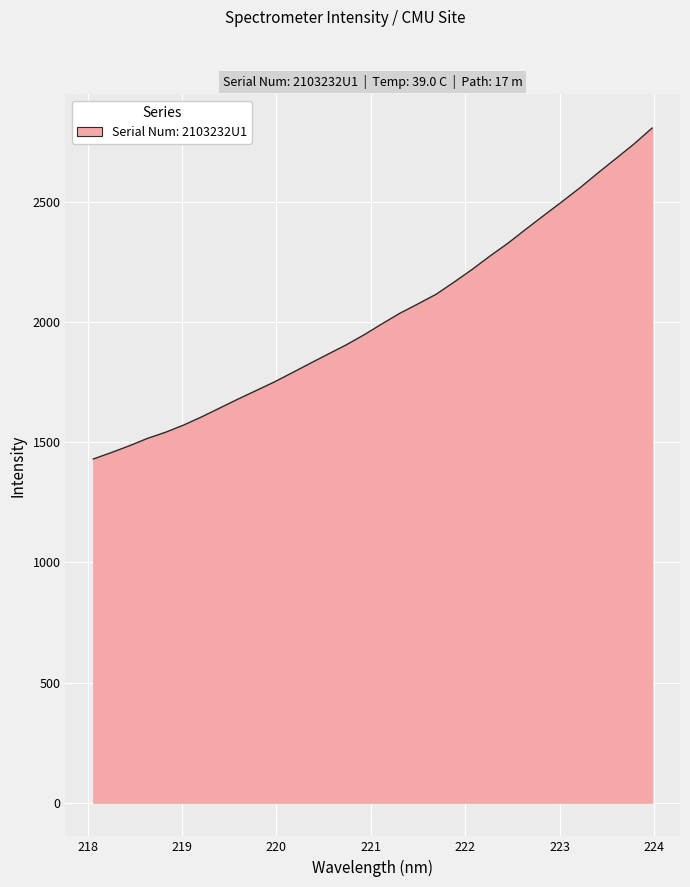

What is the minimum value shown in the chart?

1430.7